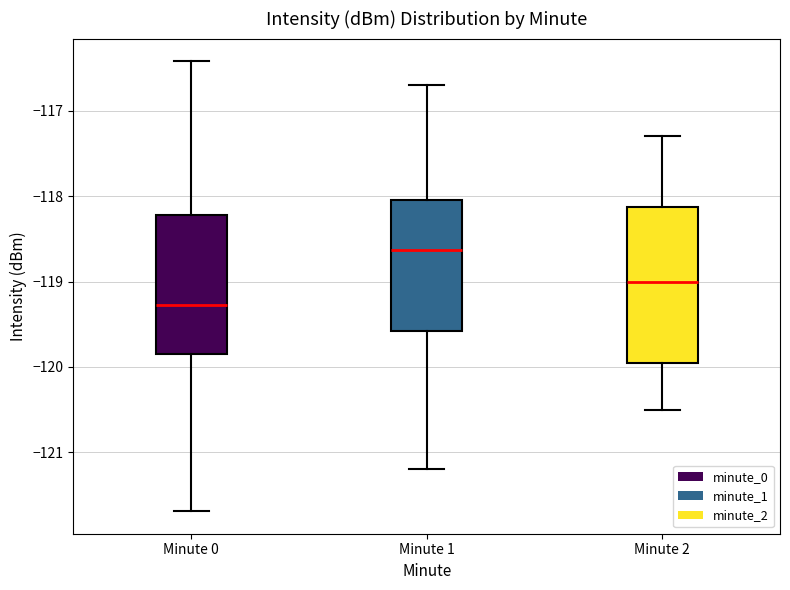

Reading left to right, read every box against the y-axis: the position of its median line, the range the box covers, and the ends of its whiskers. The values are not printed on the chart, so give them approximately, as read against the axis.

Minute 0: median -119.3, box -119.8 to -118.2, whiskers -121.7 to -116.4
Minute 1: median -118.6, box -119.6 to -118.0, whiskers -121.2 to -116.7
Minute 2: median -119.0, box -119.9 to -118.1, whiskers -120.5 to -117.3